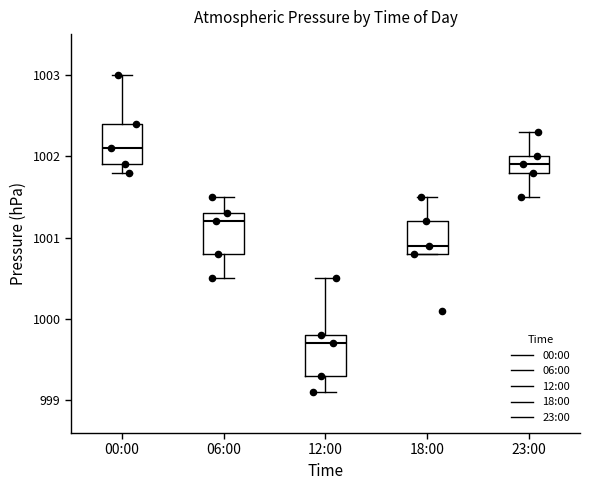

Reading left to right, transcribe this box plot: for each box, give where its median line is, the range the box spans, and where its two whiskers end, as read against the y-axis. The values are not printed on the chart, so give them approximately, as read against the axis.

00:00: median 1002.1, box 1001.9 to 1002.4, whiskers 1001.8 to 1003.0
06:00: median 1001.2, box 1000.8 to 1001.3, whiskers 1000.5 to 1001.5
12:00: median 999.7, box 999.3 to 999.8, whiskers 999.1 to 1000.5
18:00: median 1000.9, box 1000.8 to 1001.2, whiskers 1000.8 to 1001.5
23:00: median 1001.9, box 1001.8 to 1002.0, whiskers 1001.5 to 1002.3